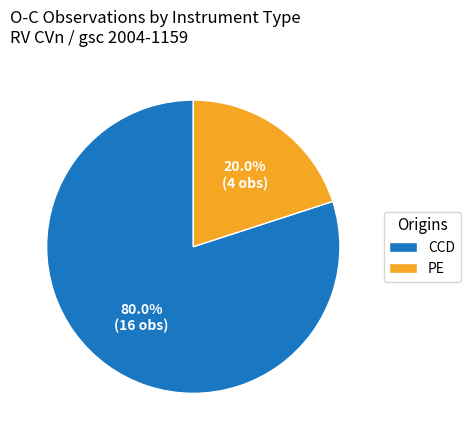

Which has a higher value, PE or CCD?

CCD